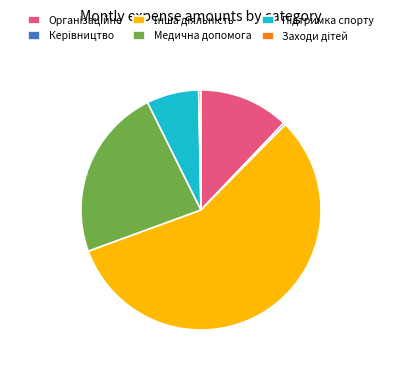

Is there a majority slice in this chart?

Yes